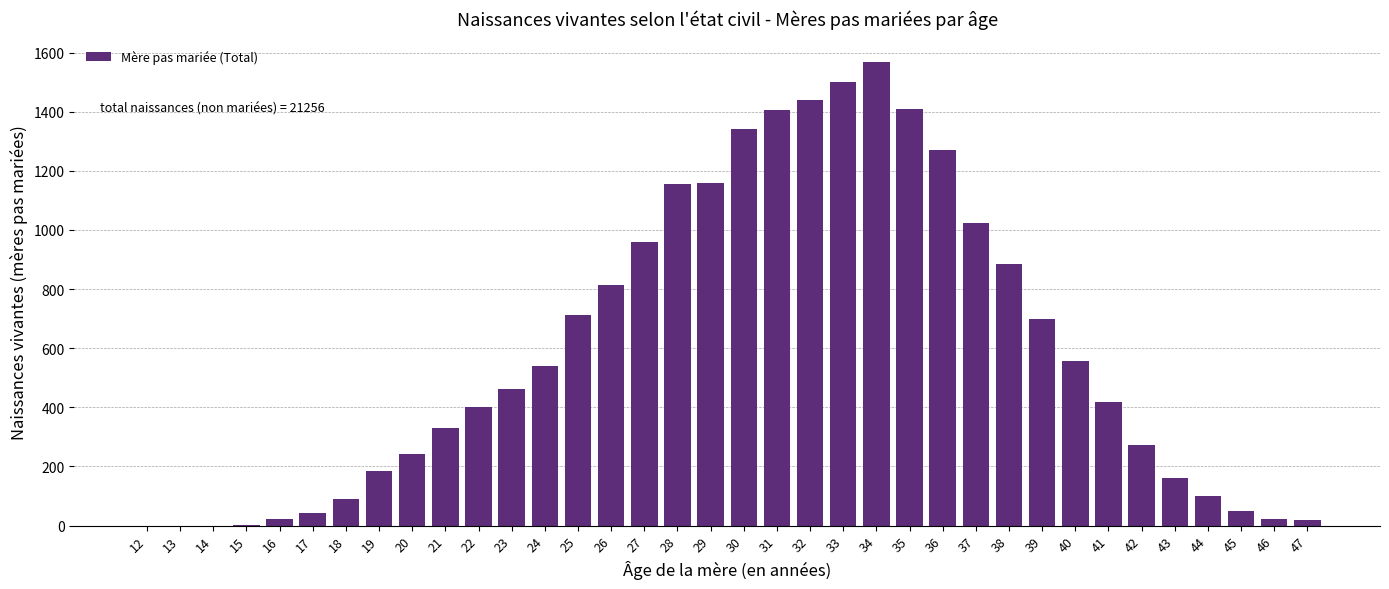

What is the sum of all values?

21256